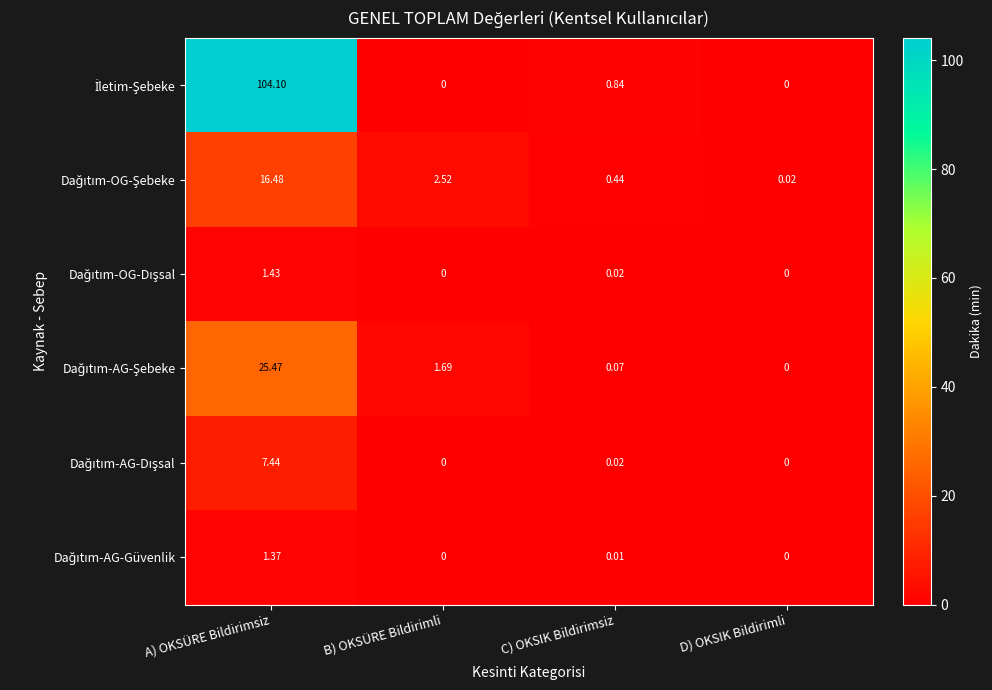

At which category is the sum across all series the highest?

A) OKSÜRE Bildirimsiz